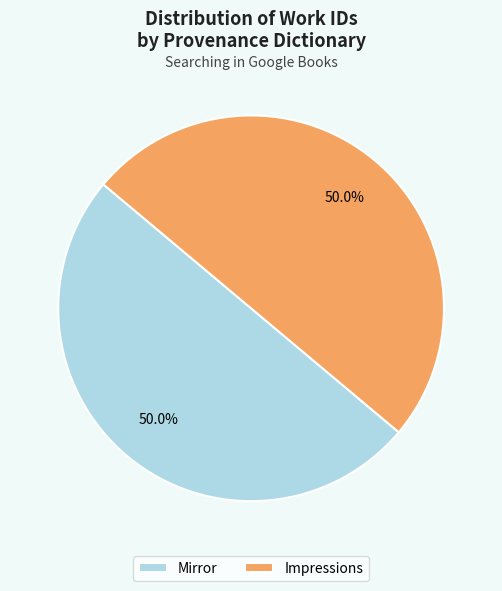

The Mirror slice represents 58% of the pie. True or false?

False